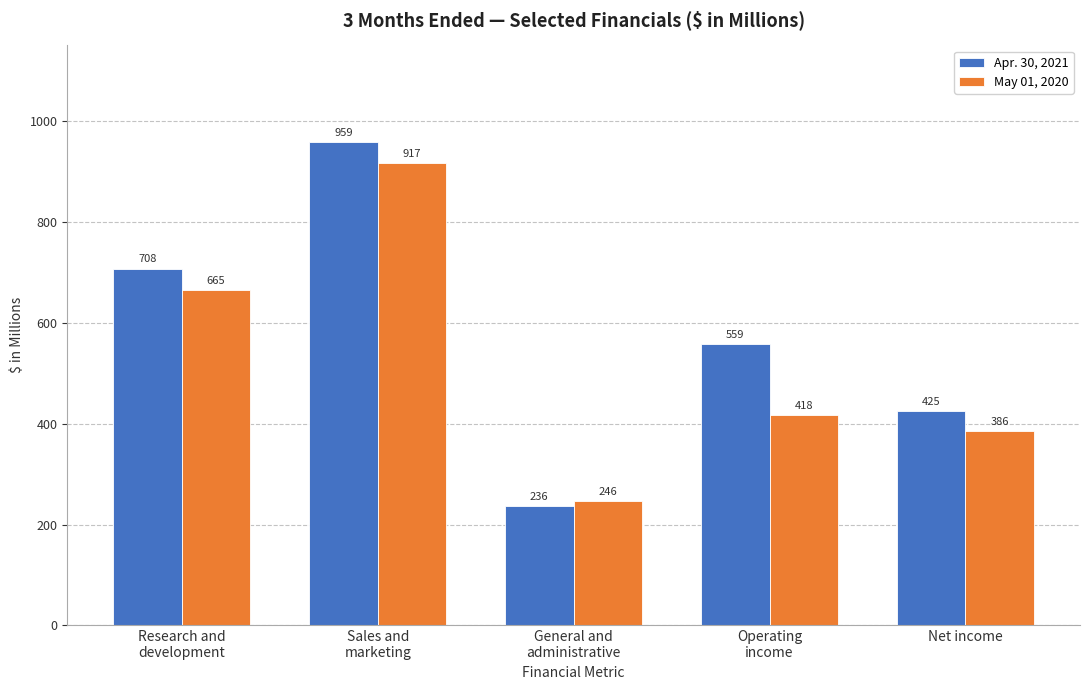

What is the difference between the maximum and minimum values in the Apr. 30, 2021 series?

723